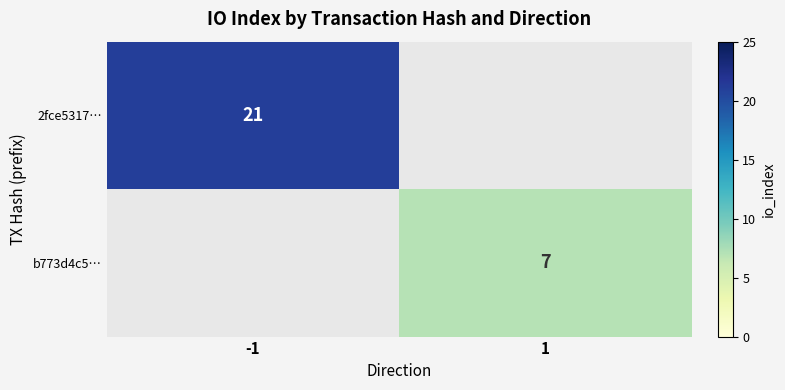

The b773d4c5… series shows 7 at 1. True or false?

True